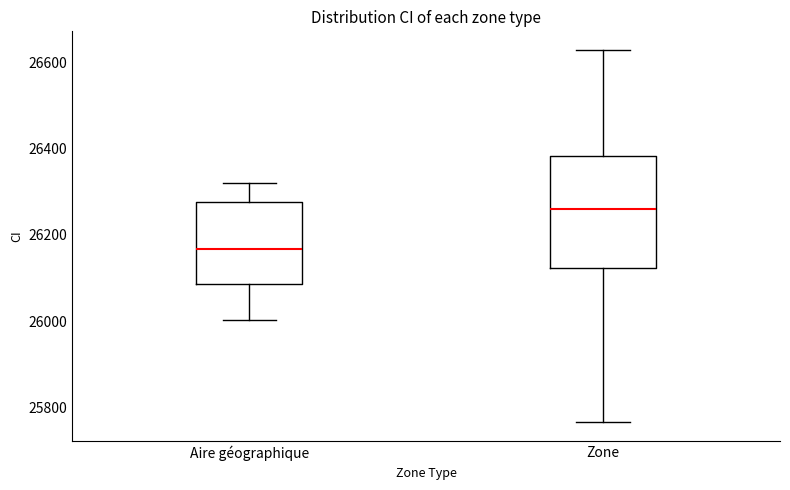

Which box is the tallest, from its lower edge to its upper edge?

Zone